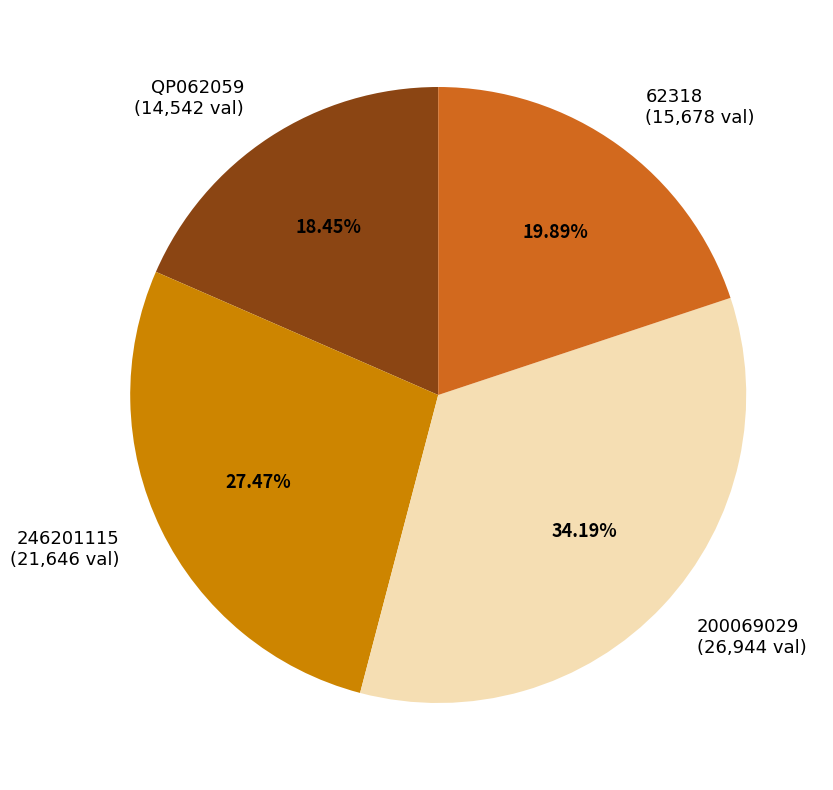

What is the smallest slice in the pie chart?

QP062059